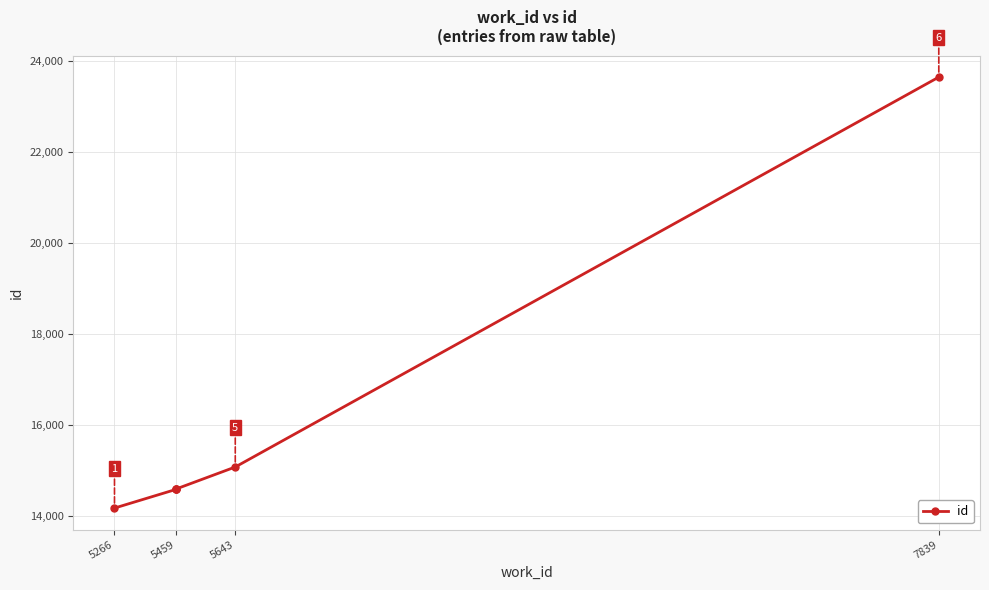

What is the smallest value displayed?

14179